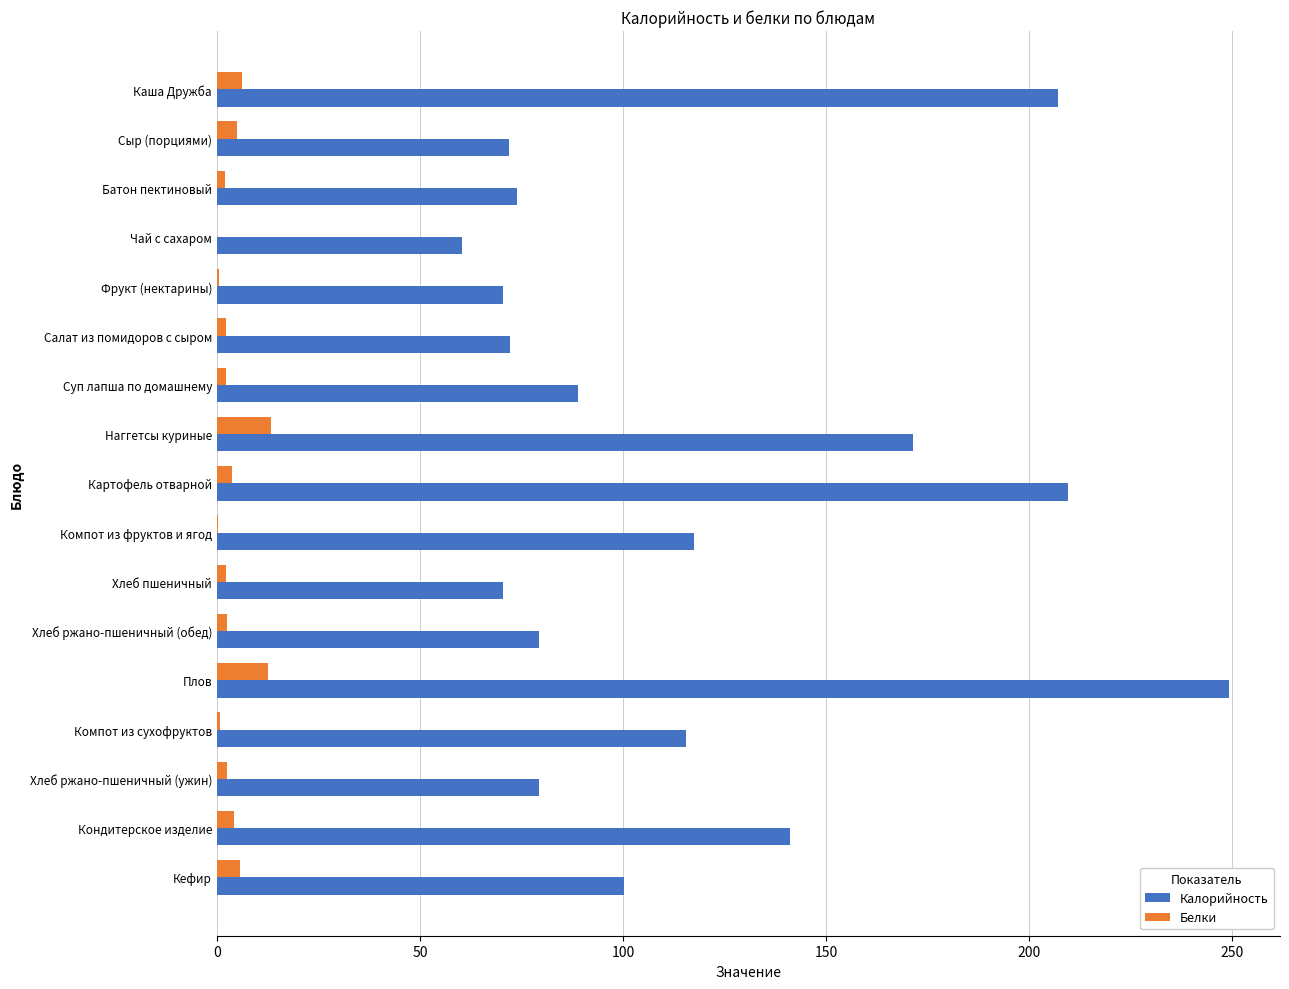

The value of Калорийность at Фрукт (нектарины) is 70.5. True or false?

True